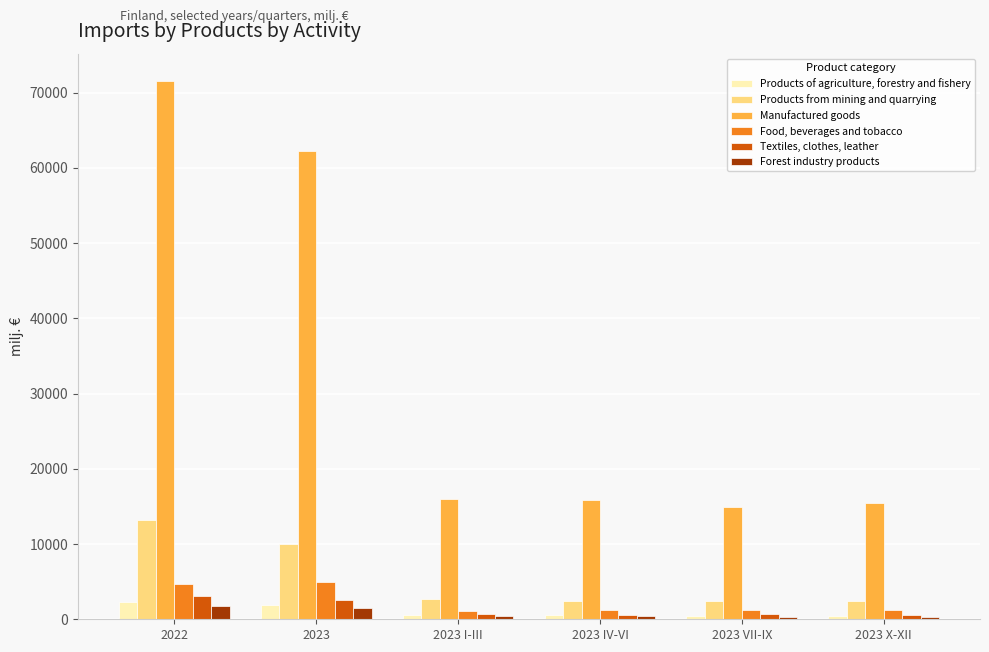

At which label is Products from mining and quarrying closest to 7767?

2023